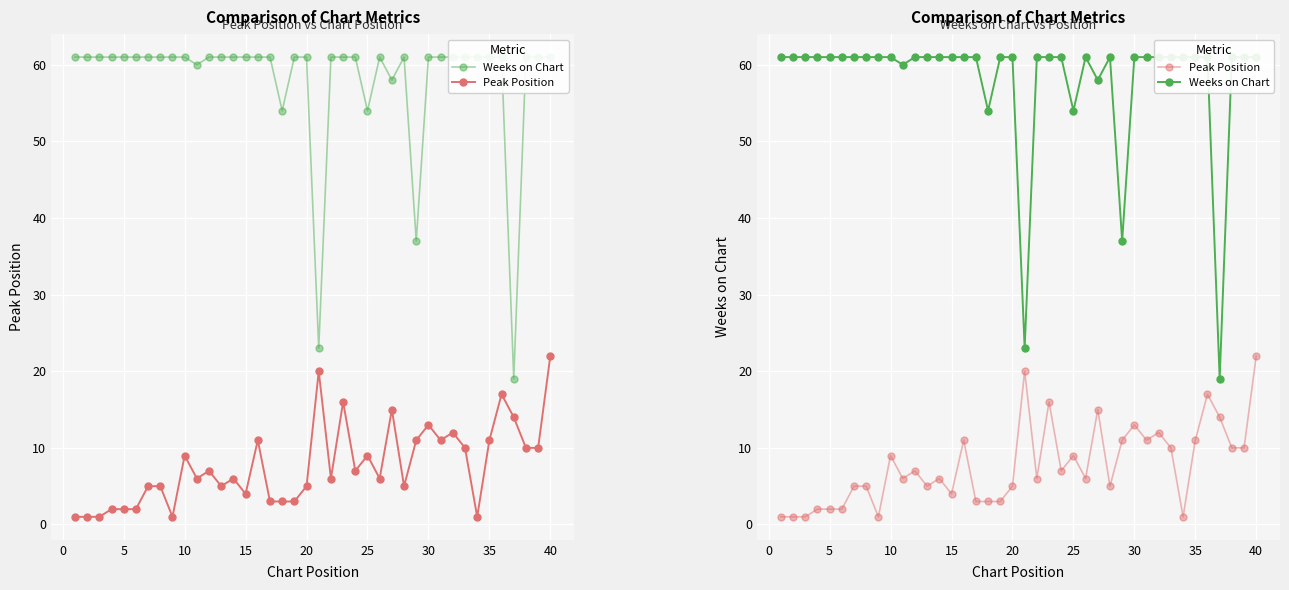

True or false: Peak Position and Weeks on Chart cross at least once.

False